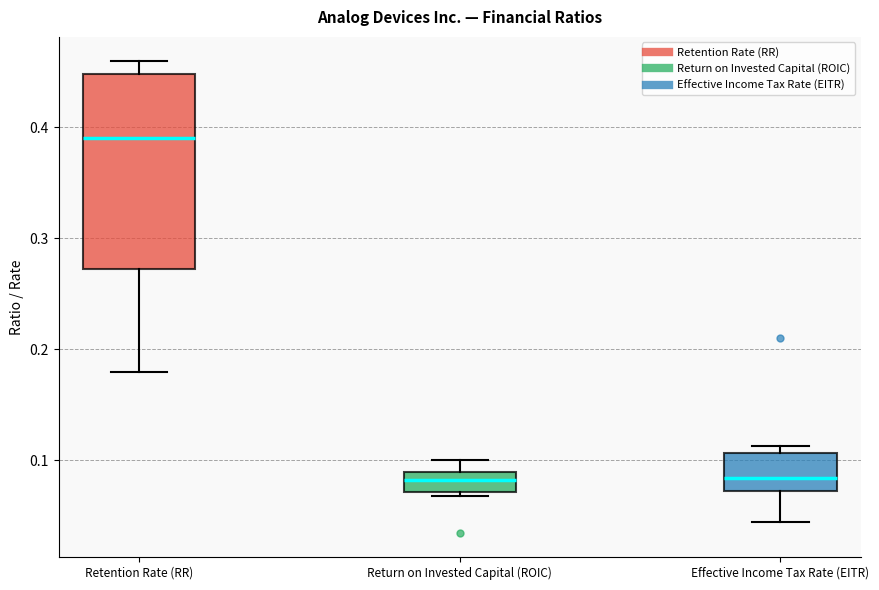

Reading left to right, transcribe this box plot: for each box, give where its median line is, the range the box spans, and where its two whiskers end, as read against the y-axis. The values are not printed on the chart, so give them approximately, as read against the axis.

Retention Rate (RR): median 0.39, box 0.27 to 0.45, whiskers 0.18 to 0.46
Return on Invested Capital (ROIC): median 0.08, box 0.07 to 0.09, whiskers 0.07 (just below the box's lower edge) to 0.10
Effective Income Tax Rate (EITR): median 0.08, box 0.07 to 0.11, whiskers 0.04 to 0.11 (just above the box's upper edge)